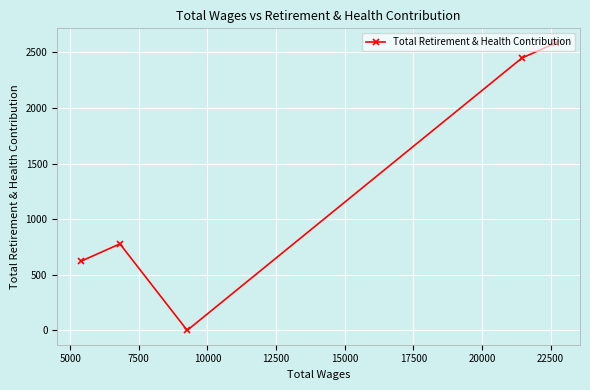

What is the sum of all values?

6438